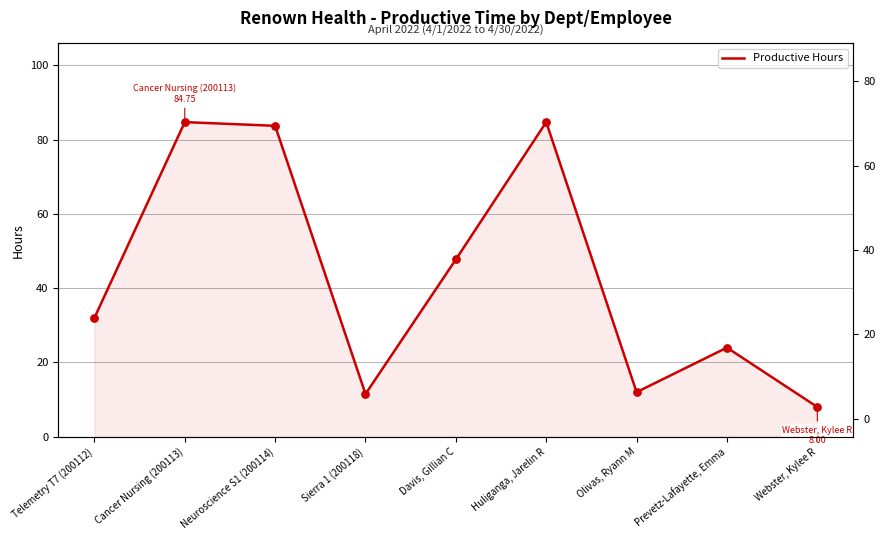

What is the ratio of the value at Davis, Gillian C to the value at Prevetz-Lafayette, Emma?

2.0